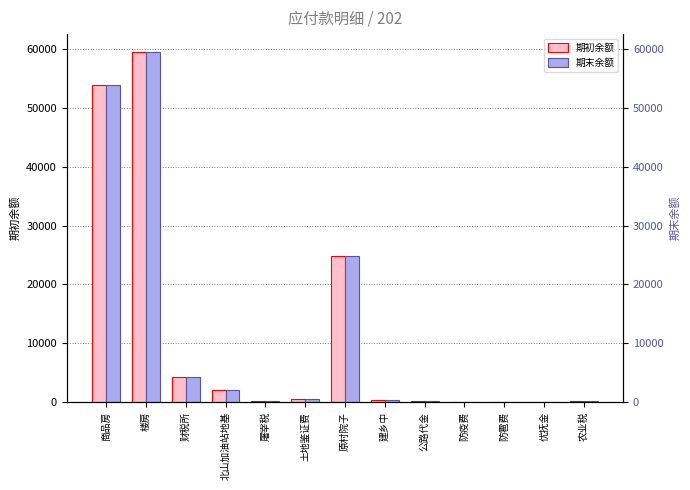

True or false: 期初余额 has a value of 2648.3 at 北山加油站地基.

False